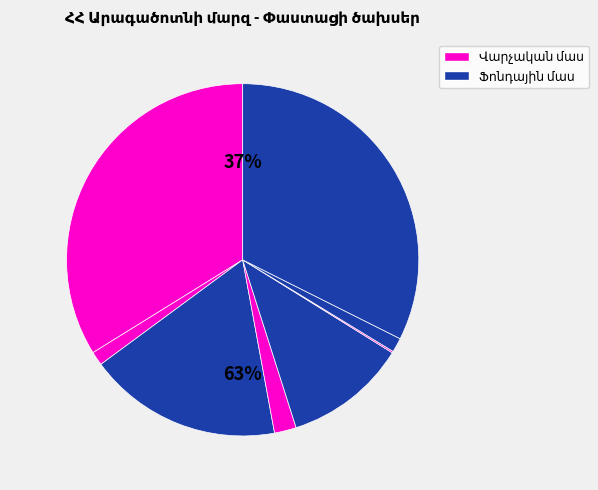

Does any single category account for the majority?

No